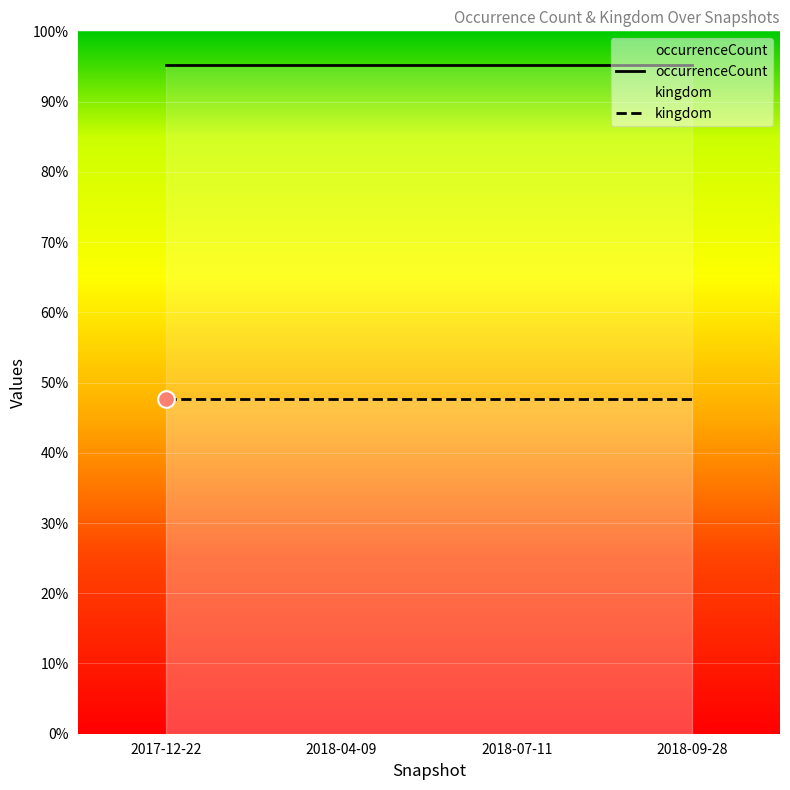

List the series in order of their peak value, lowest first.

kingdom, occurrenceCount